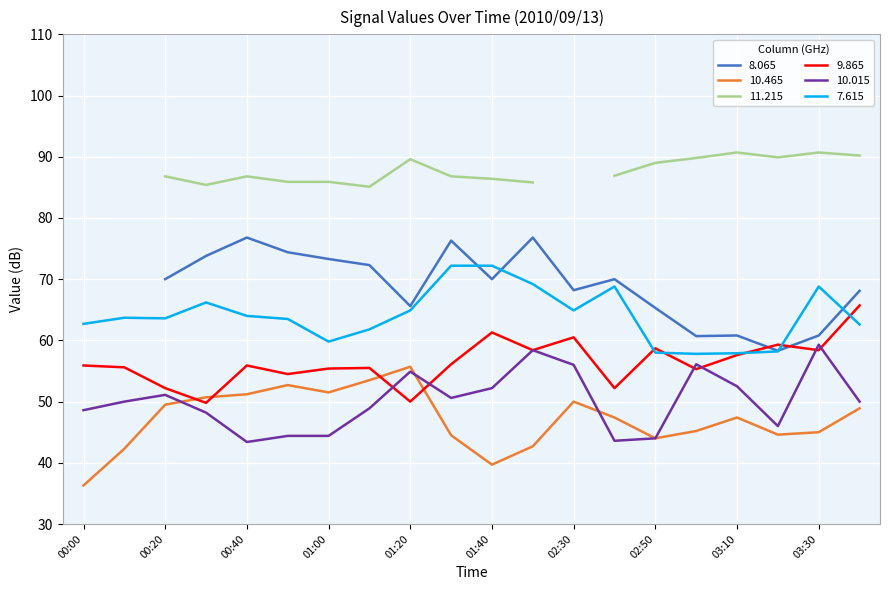

After their last crossing, which series has the higher values: 9.865 or 10.465?

9.865